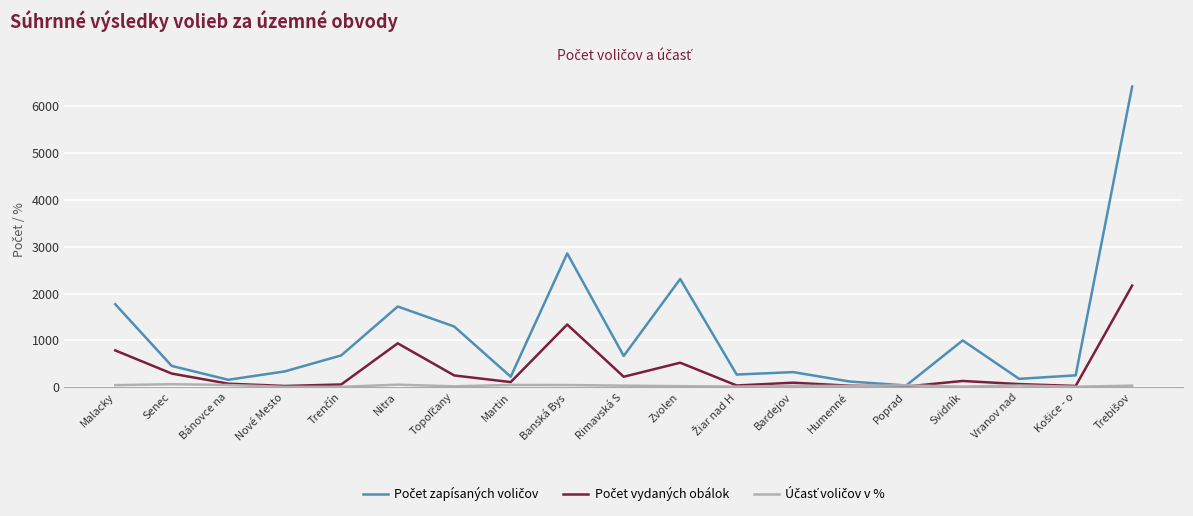

Which series has the largest total across all categories?

Počet zapísaných voličov